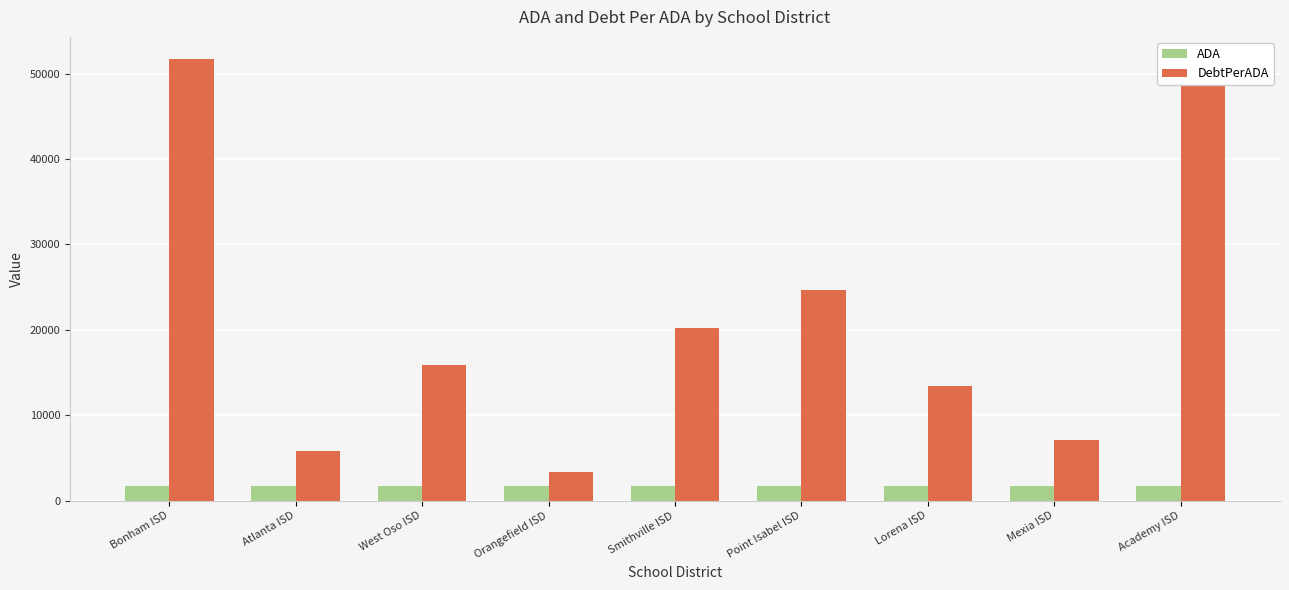

The value of DebtPerADA at Smithville ISD is 9959.0. True or false?

False